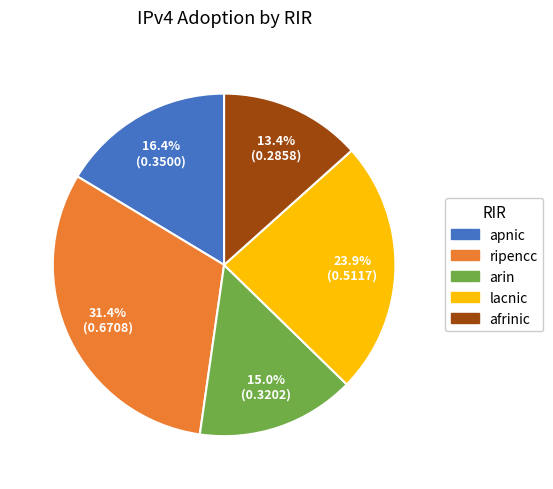

To the nearest percent, what is the difference between the largest and smallest slice percentages?

18%